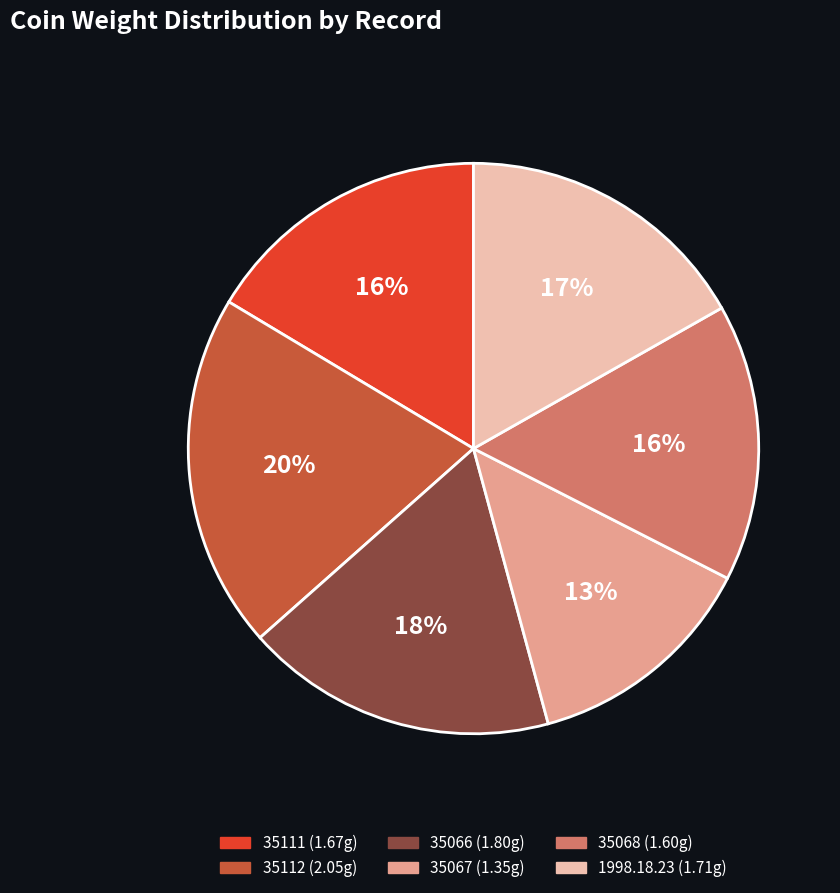

Is there a majority slice in this chart?

No